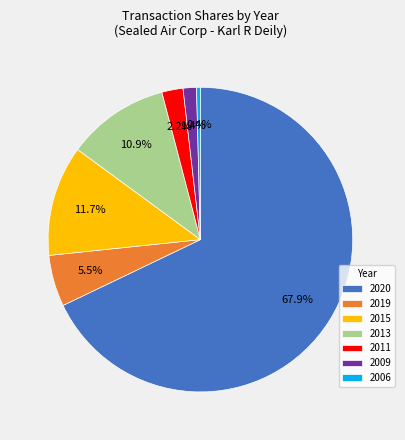

How many slices are in this pie chart?

7